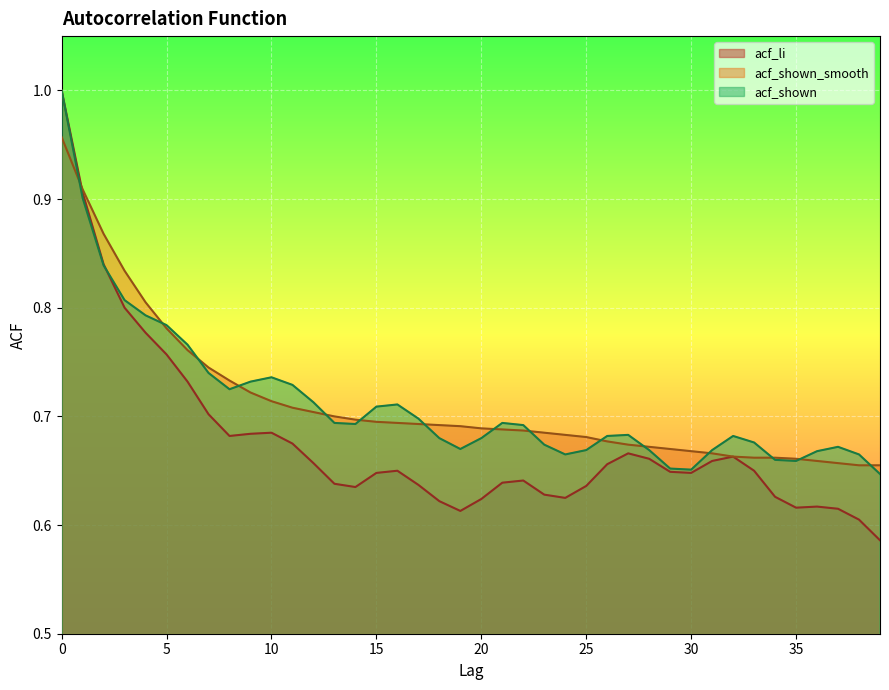

How many lines are shown in the chart?

3